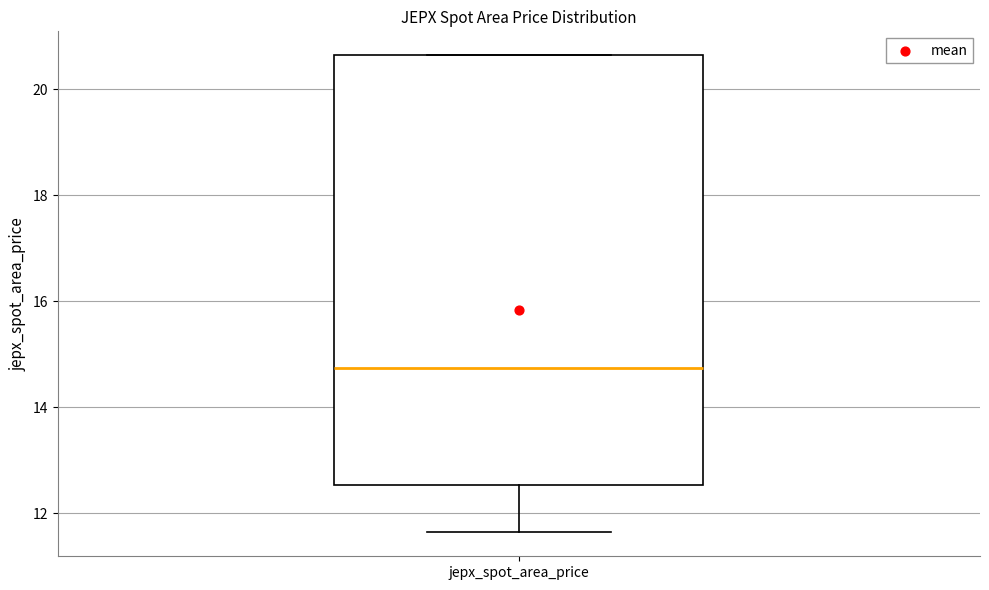

Where is the lower edge of the box for jepx_spot_area_price on the y-axis? The values are not printed on the chart, so give them approximately, as read against the axis.

12.6